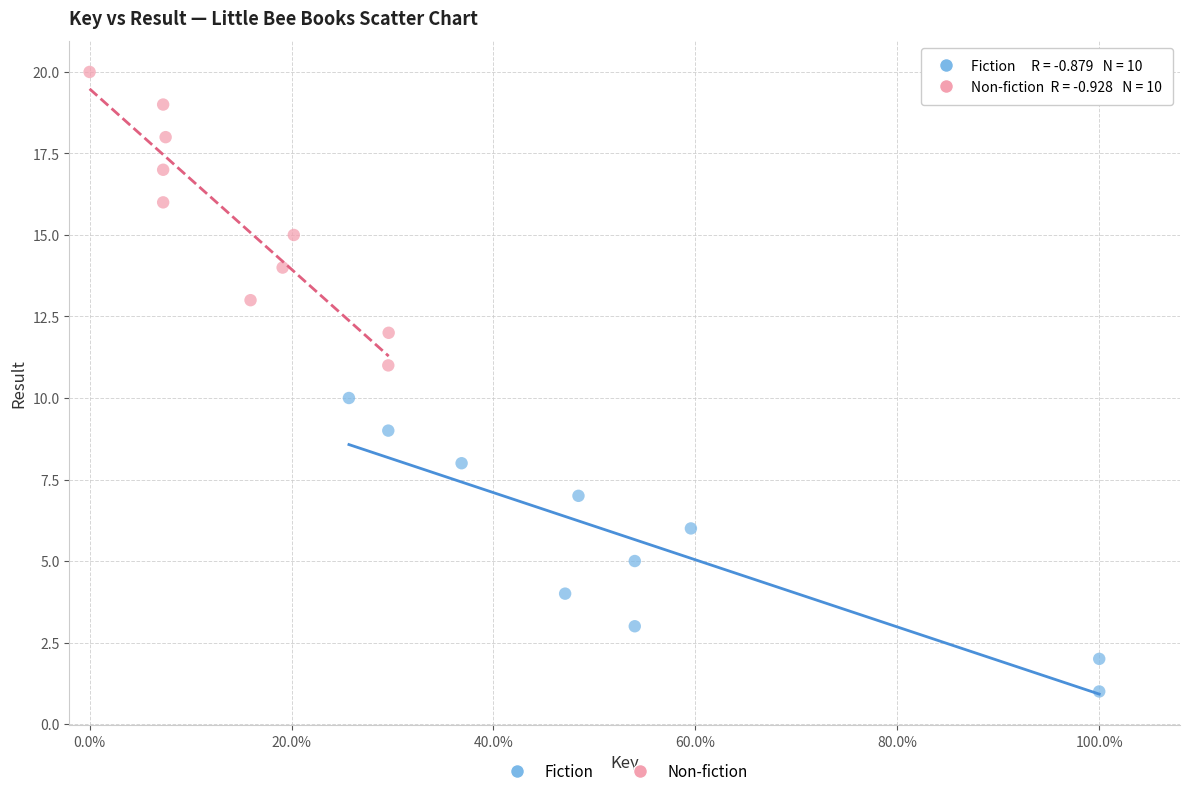

Which series contains the lowest Y value?

Fiction